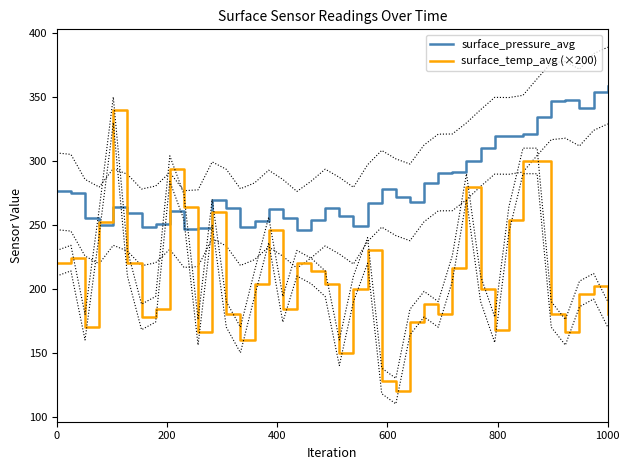

Reading left to right, list all the values displayed in this chart.

surface_pressure_avg: 276.3	275.1	255.6	249.6	264.0	259.6	248.0	250.4	260.9	246.7	247.4	269.3	263.5	248.2	252.8	262.8	255.5	246.1	254.1	263.6	257.2	249.4	267.0	278.2	271.6	267.6	282.5	290.9	291.1	299.8	310.1	319.7	319.6	321.3	334.3	346.6	347.8	341.7	353.9	359.0
surface_temp_avg (×200): 220.0	224.0	170.0	252.0	340.0	220.0	178.0	184.0	294.0	264.0	166.0	260.0	180.0	160.0	204.0	246.0	184.0	220.0	214.0	204.0	150.0	200.0	230.0	128.0	120.0	174.0	188.0	180.0	216.0	280.0	200.0	168.0	254.0	300.0	300.0	180.0	166.0	196.0	202.0	180.0